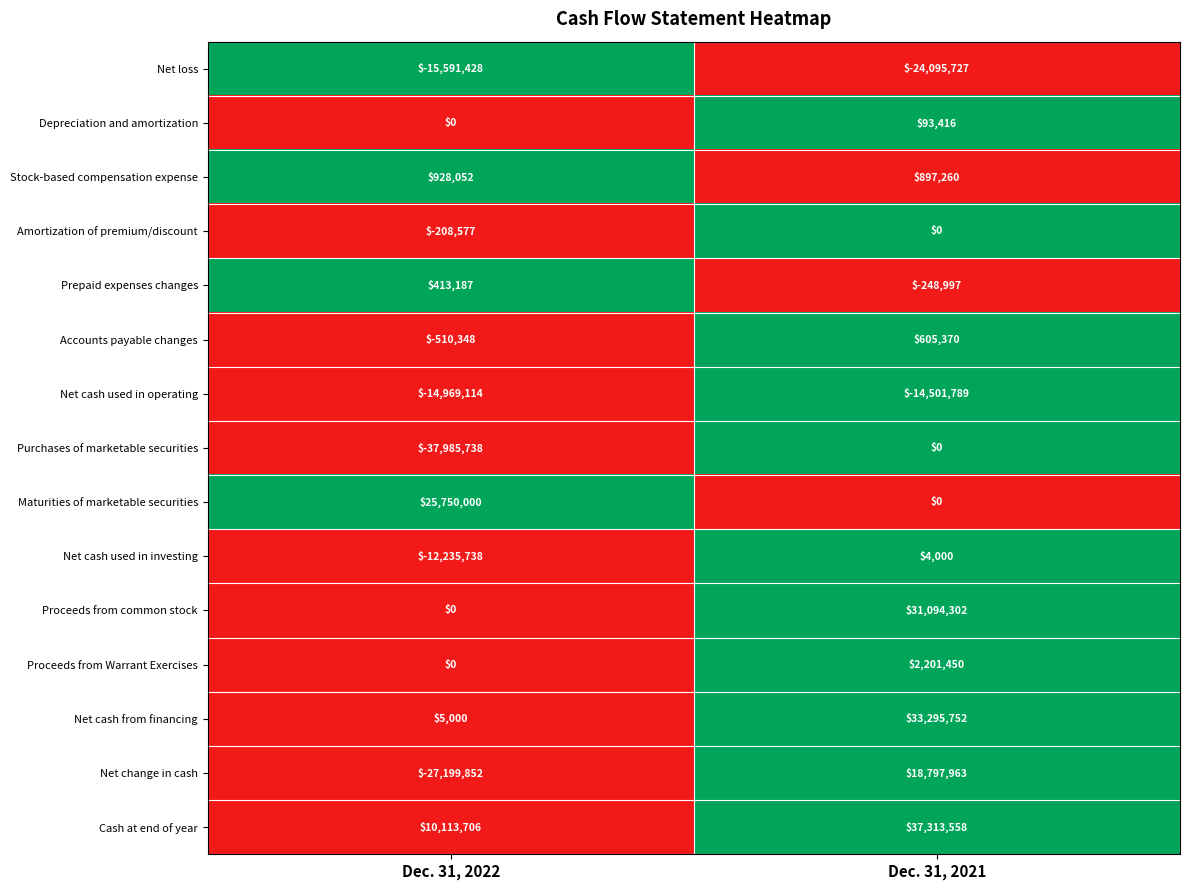

Is it true that Net loss equals -6531823 at Dec. 31, 2022?

False